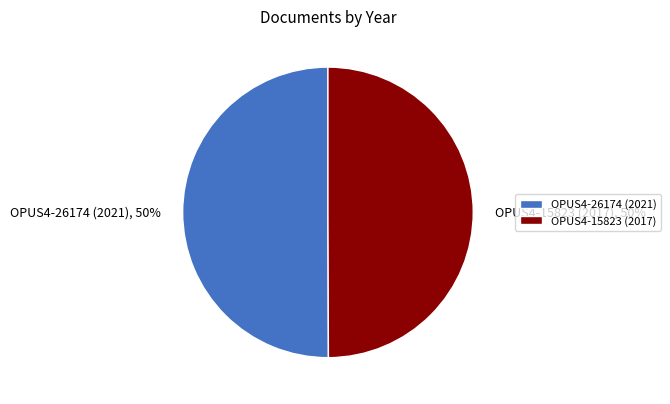

To the nearest percent, what is the average slice percentage?

50%